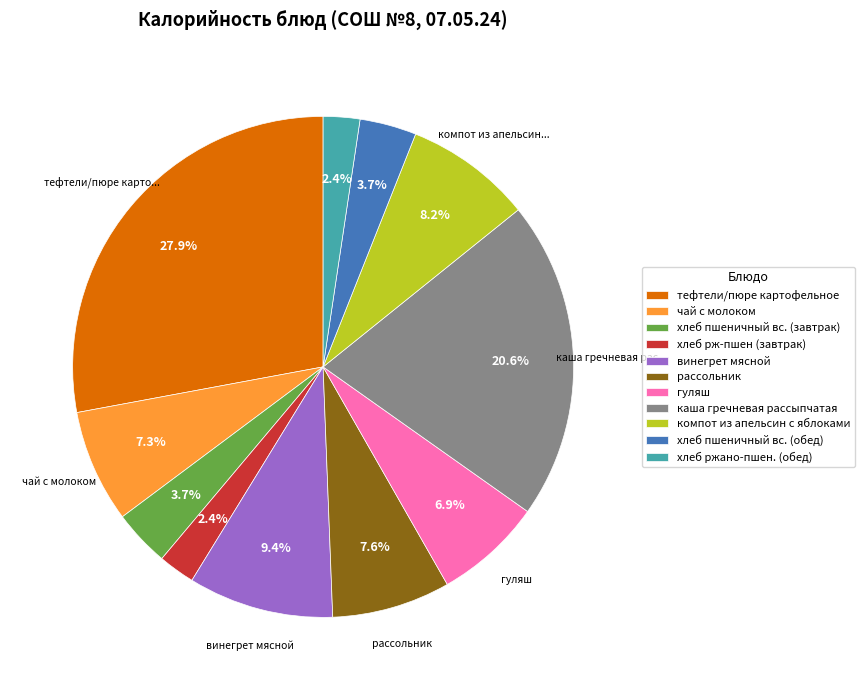

Which category has the biggest portion of the pie?

тефтели/пюре картофельное